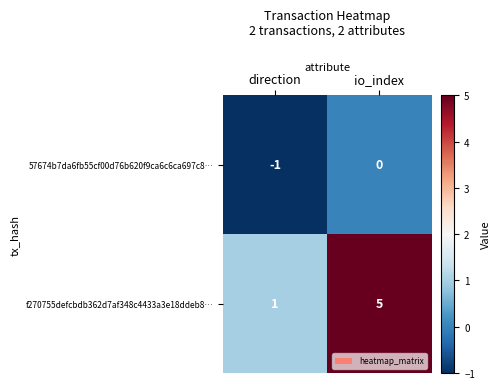

How many data points does each series have?

2